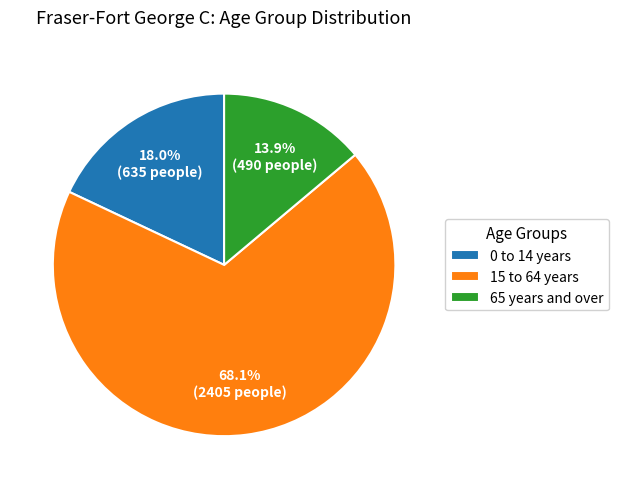

Approximately how many times larger is the value at 15 to 64 years compared to 65 years and over?

4.9